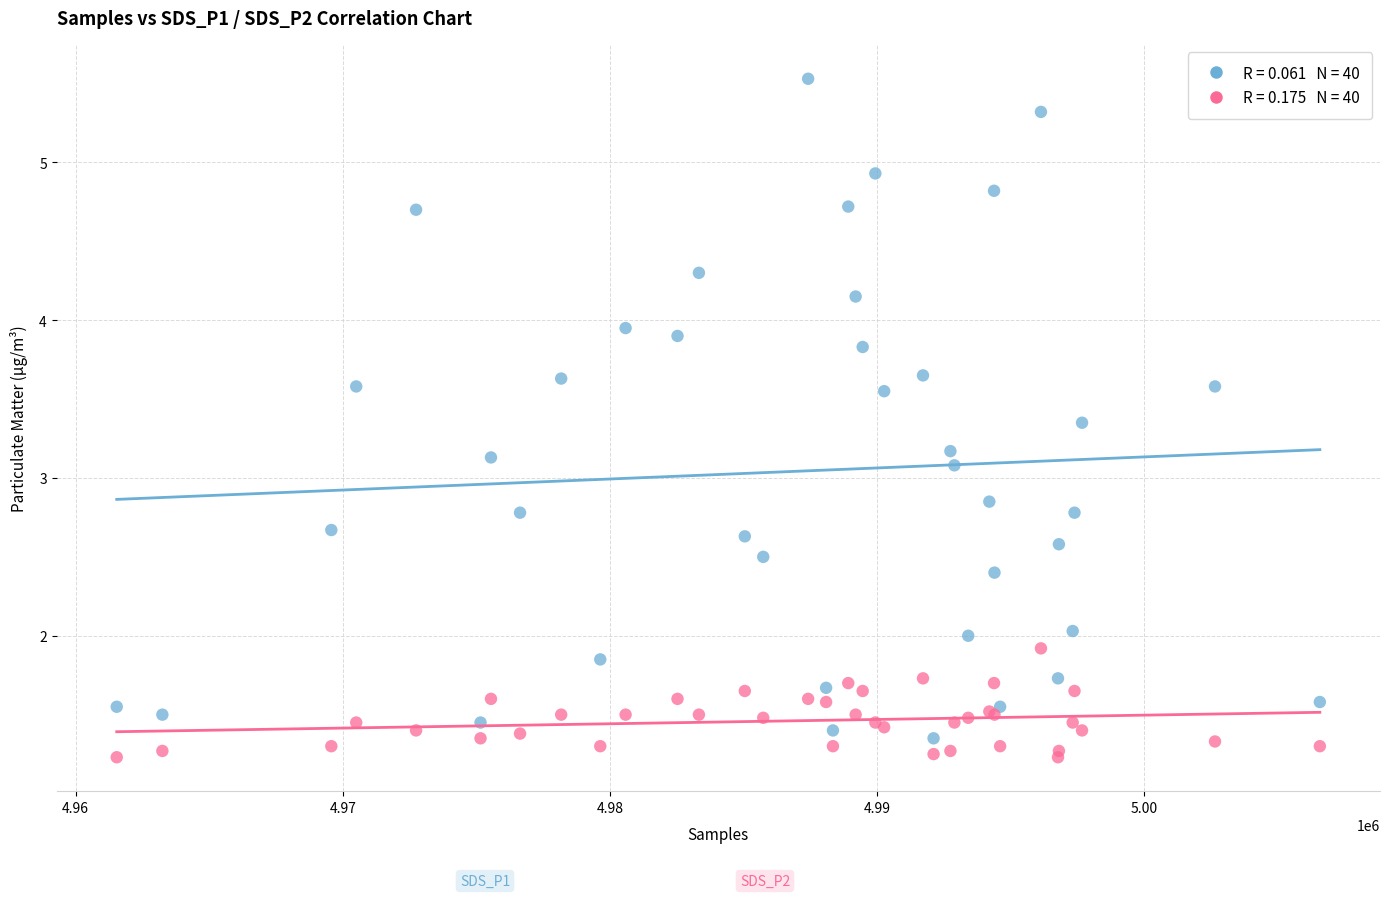

Across all series, what Y value is closest to 3?

3.1